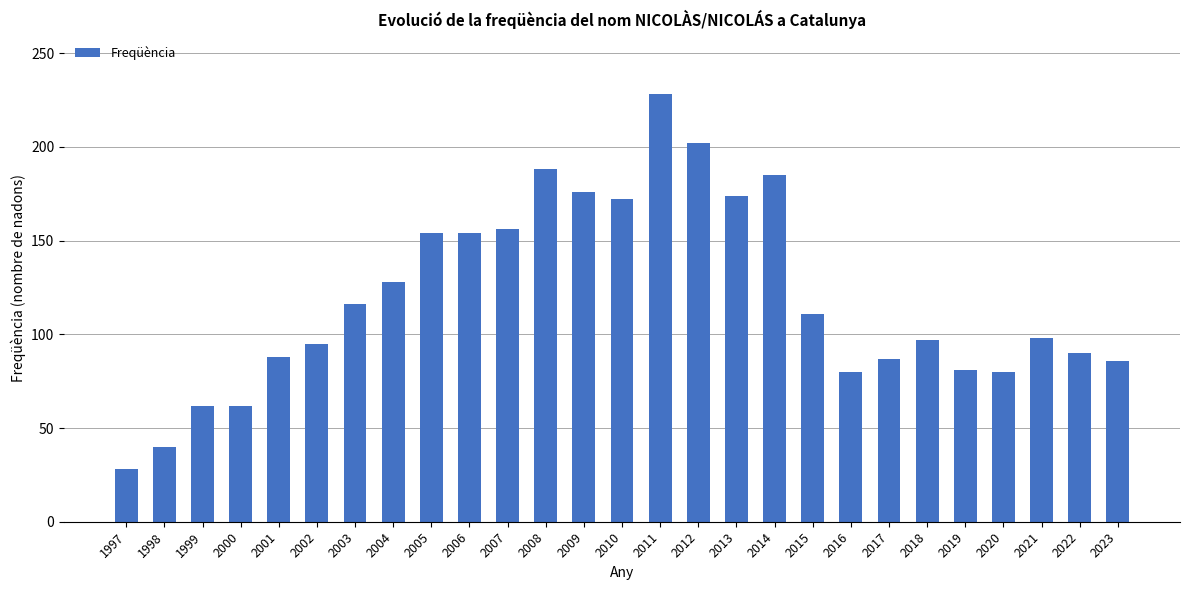

How many bars are there in total?

27